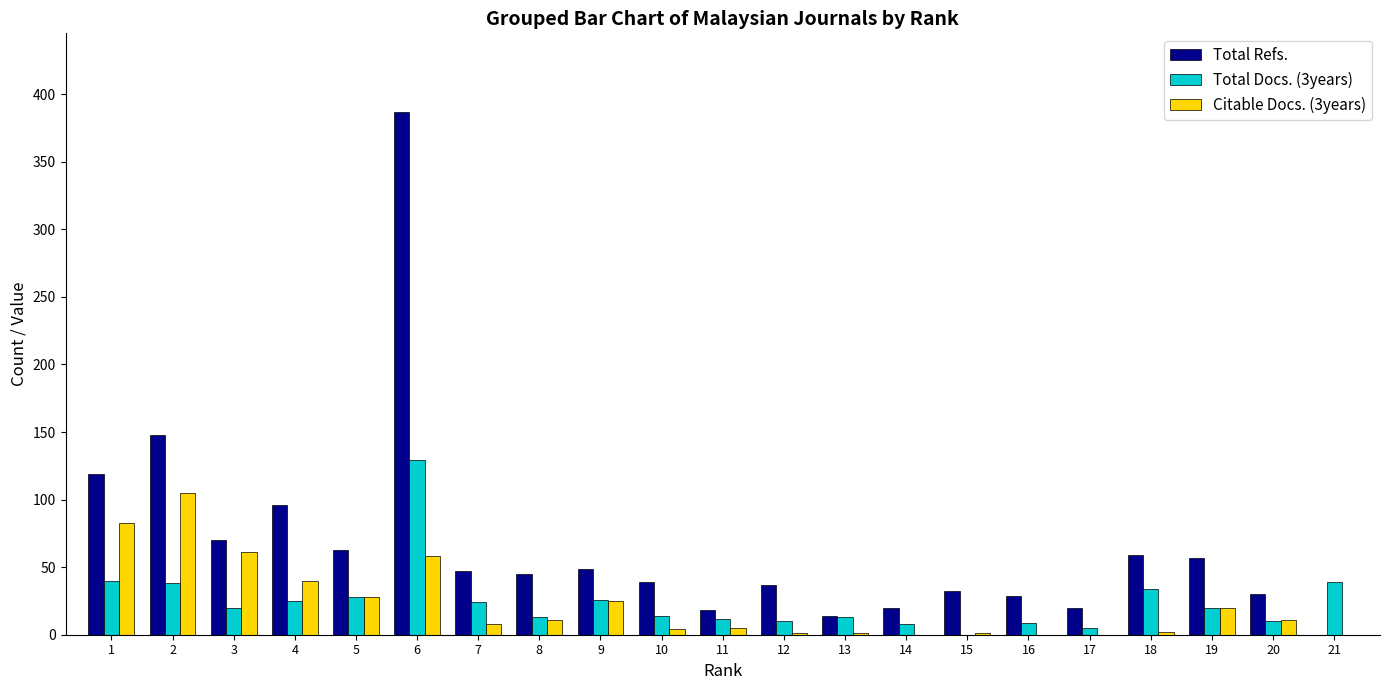

Are the bars horizontal?

No